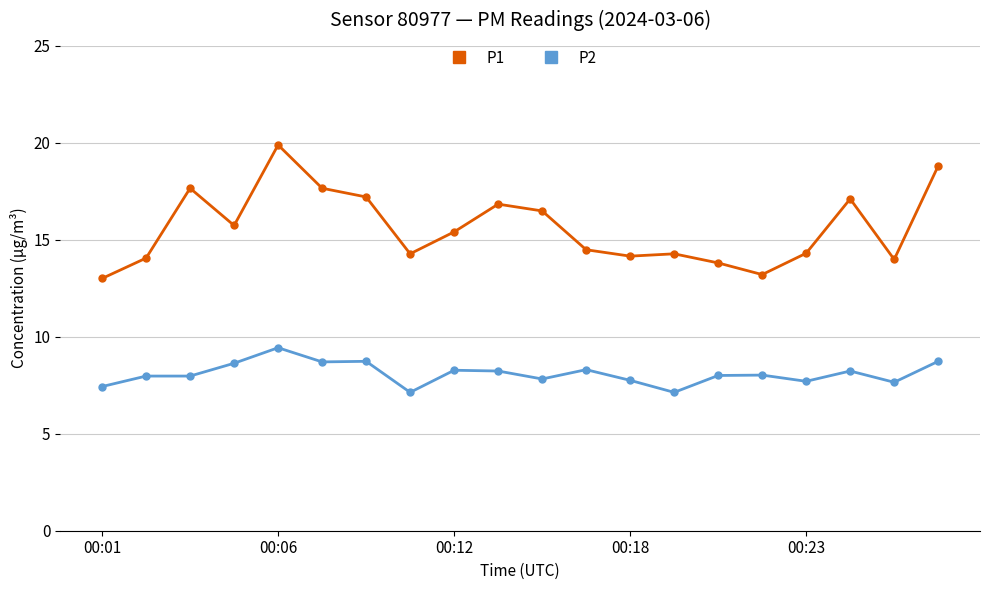

Rank the series by their average value, from highest to lowest.

P1, P2